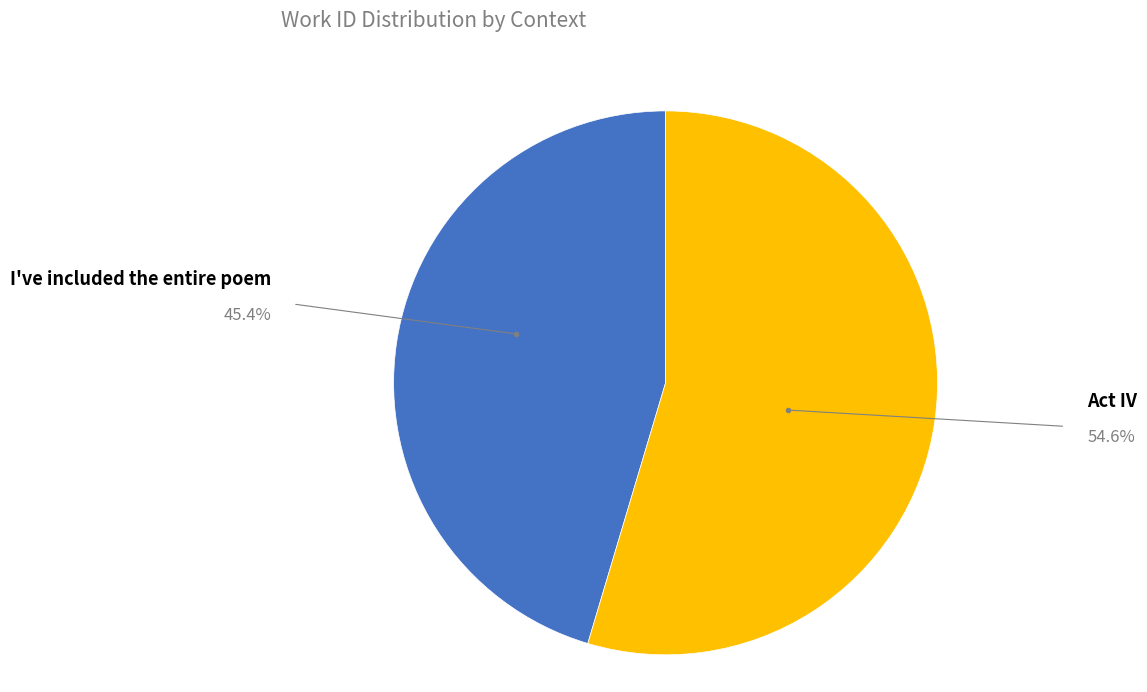

Do Act IV and I've included the entire poem together represent more than half of the pie?

Yes